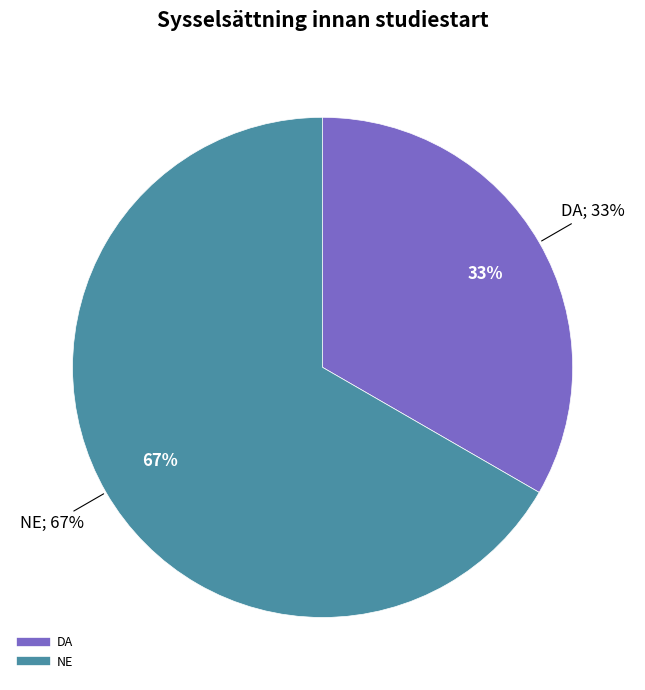

How many slices are in this pie chart?

2